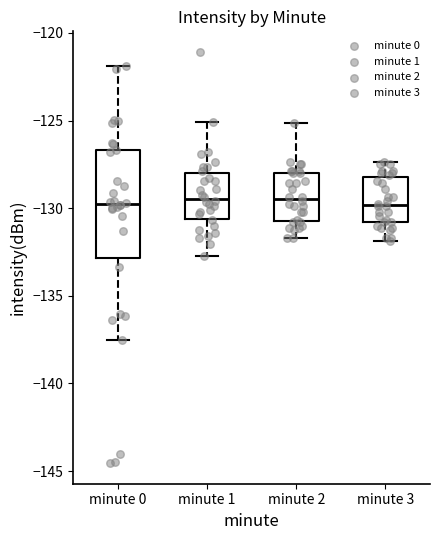

Reading left to right, transcribe this box plot: for each box, give where its median line is, the range the box spans, and where its two whiskers end, as read against the y-axis. The values are not printed on the chart, so give them approximately, as read against the axis.

minute 0: median -130.0, box -133.0 to -126.5, whiskers -137.5 to -122.0
minute 1: median -129.5, box -130.5 to -128.0, whiskers -132.5 to -125.0
minute 2: median -129.5, box -131.0 to -128.0, whiskers -131.5 to -125.0
minute 3: median -130.0, box -131.0 to -128.0, whiskers -132.0 to -127.5